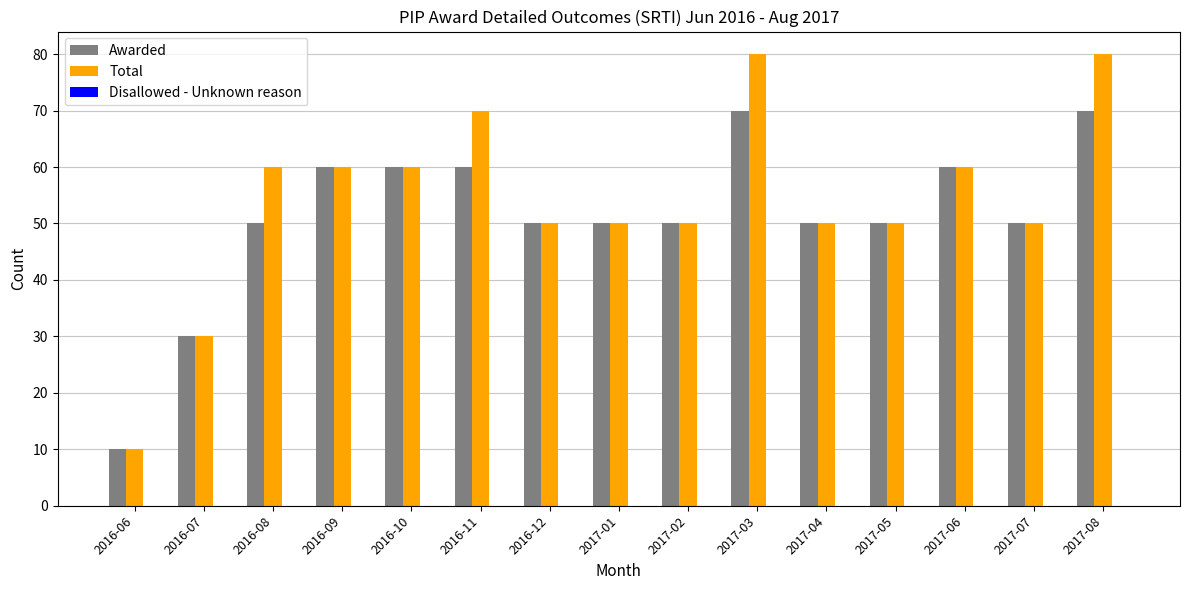

List the series in order of their peak value, highest first.

Total, Awarded